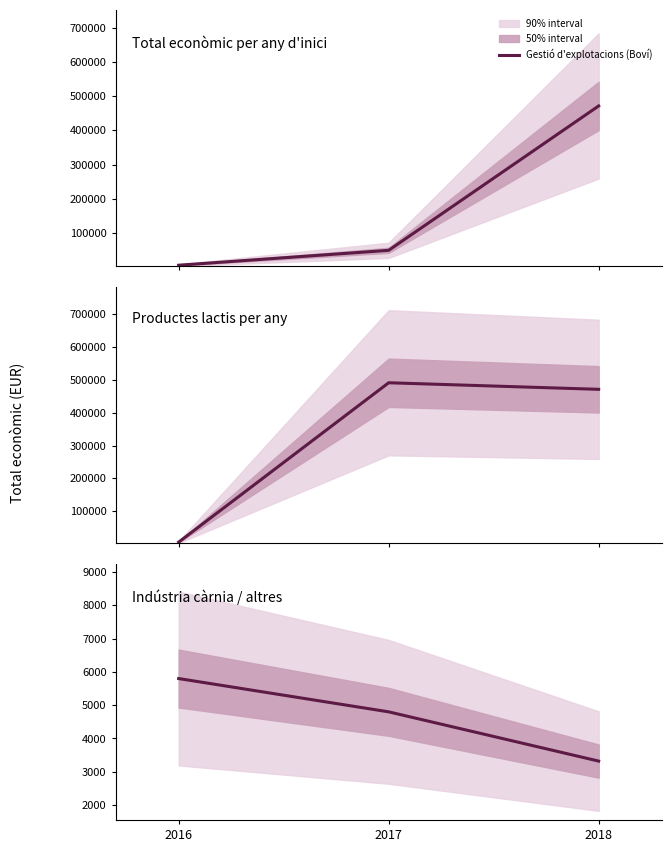

The Indústria càrnia series shows 1242 at 2017. True or false?

False